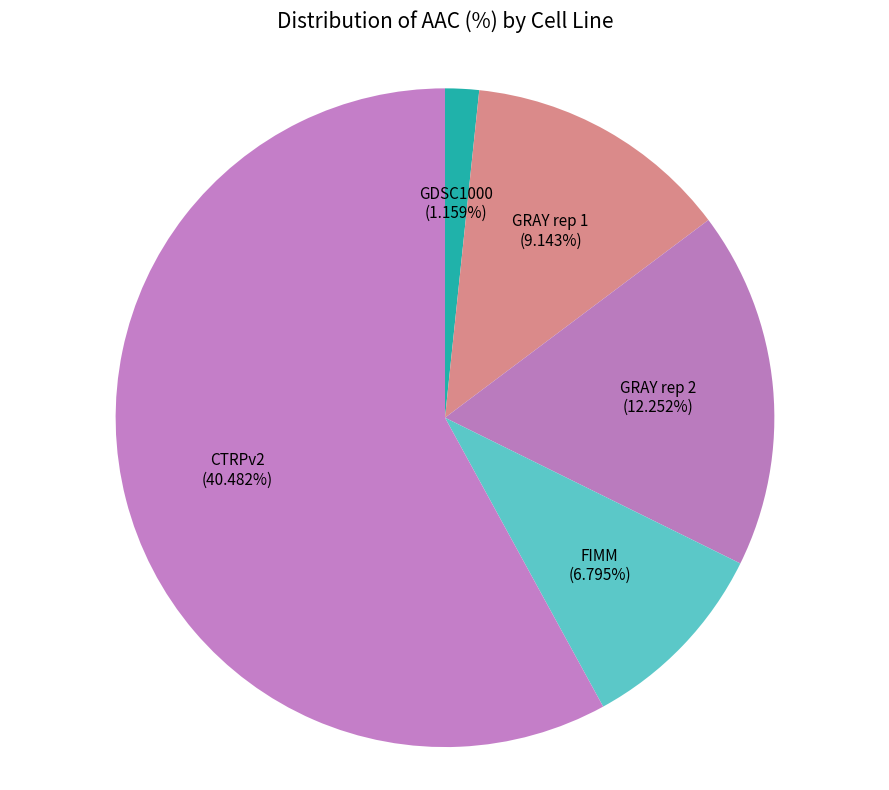

Does any single category account for the majority?

Yes